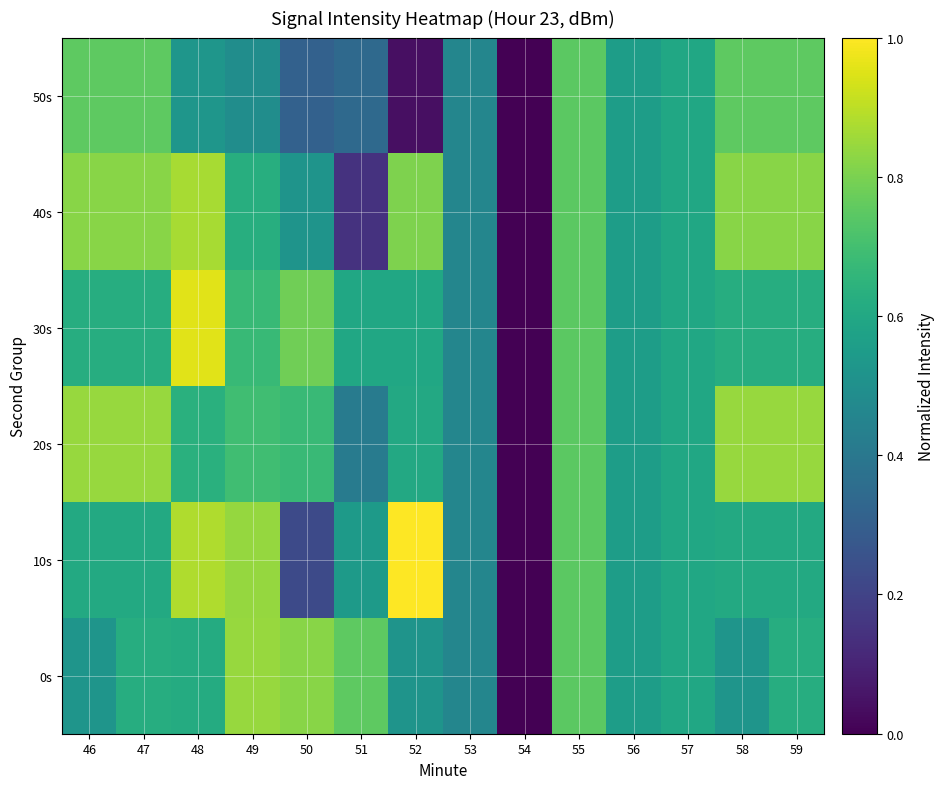

At 51, list the series in order from largest to smallest.

0s, 30s, 10s, 20s, 50s, 40s